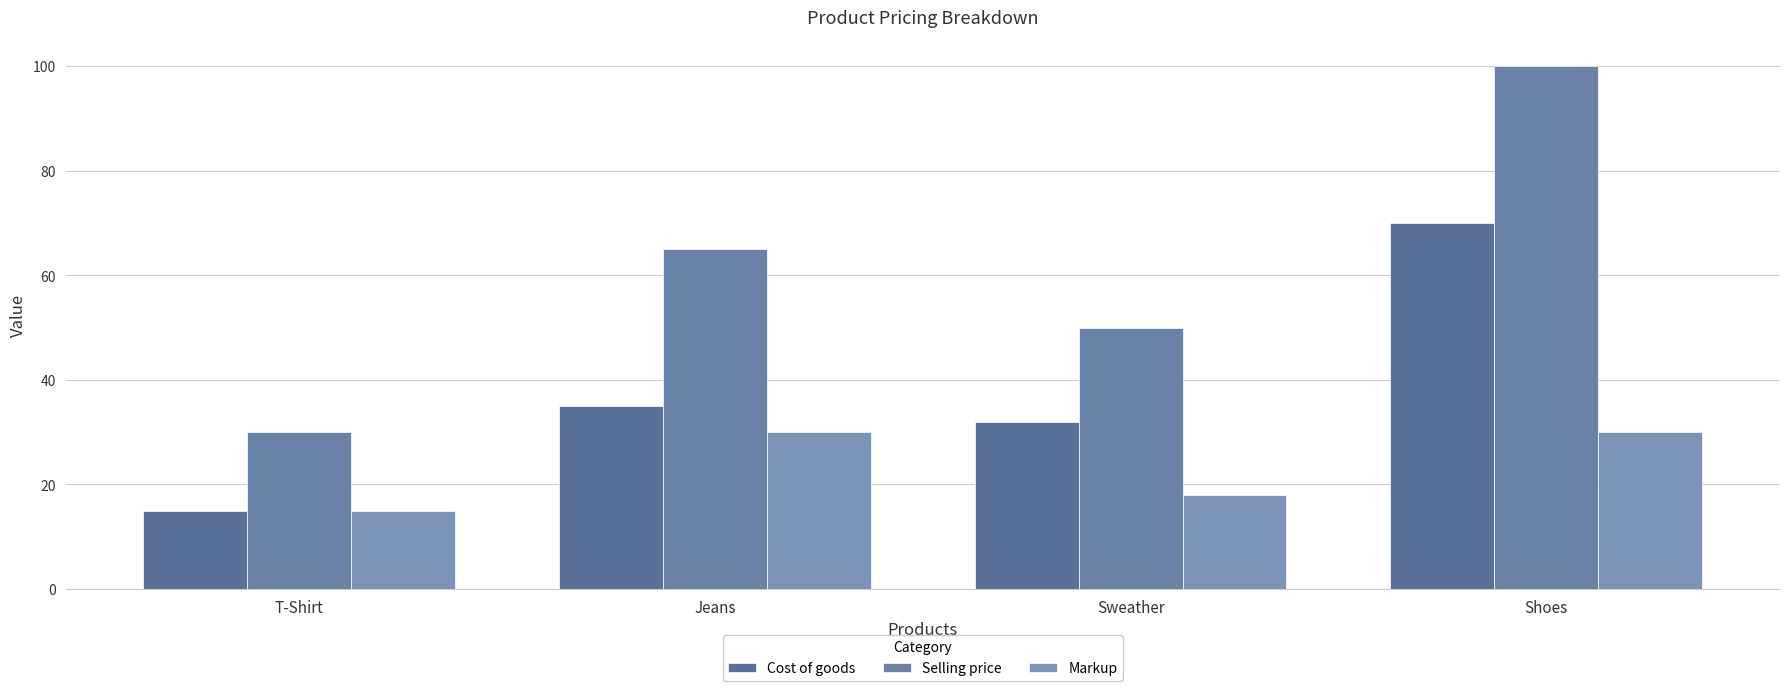

How many series are shown in this chart?

3